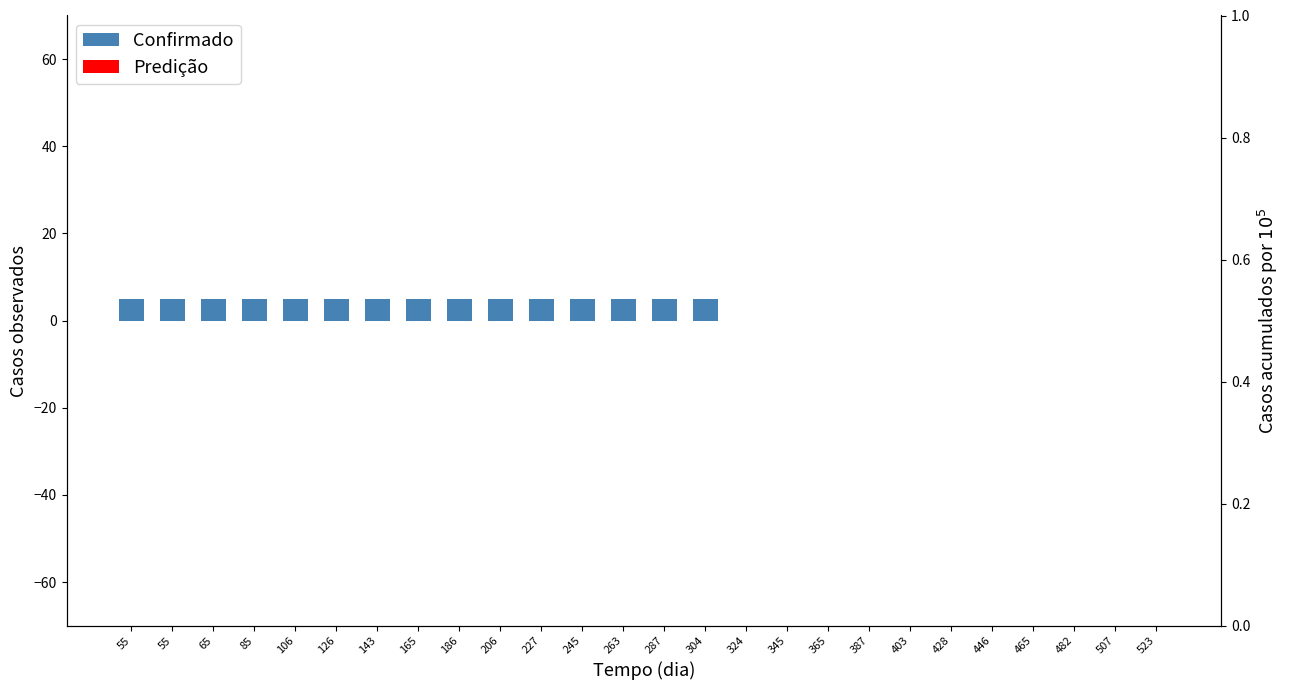

What is the sum of all values?

75